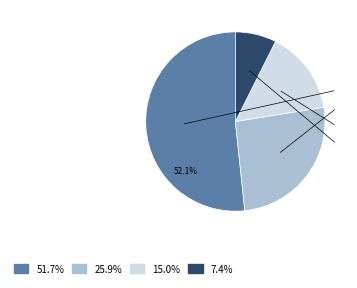

How many segments does this pie chart have?

4